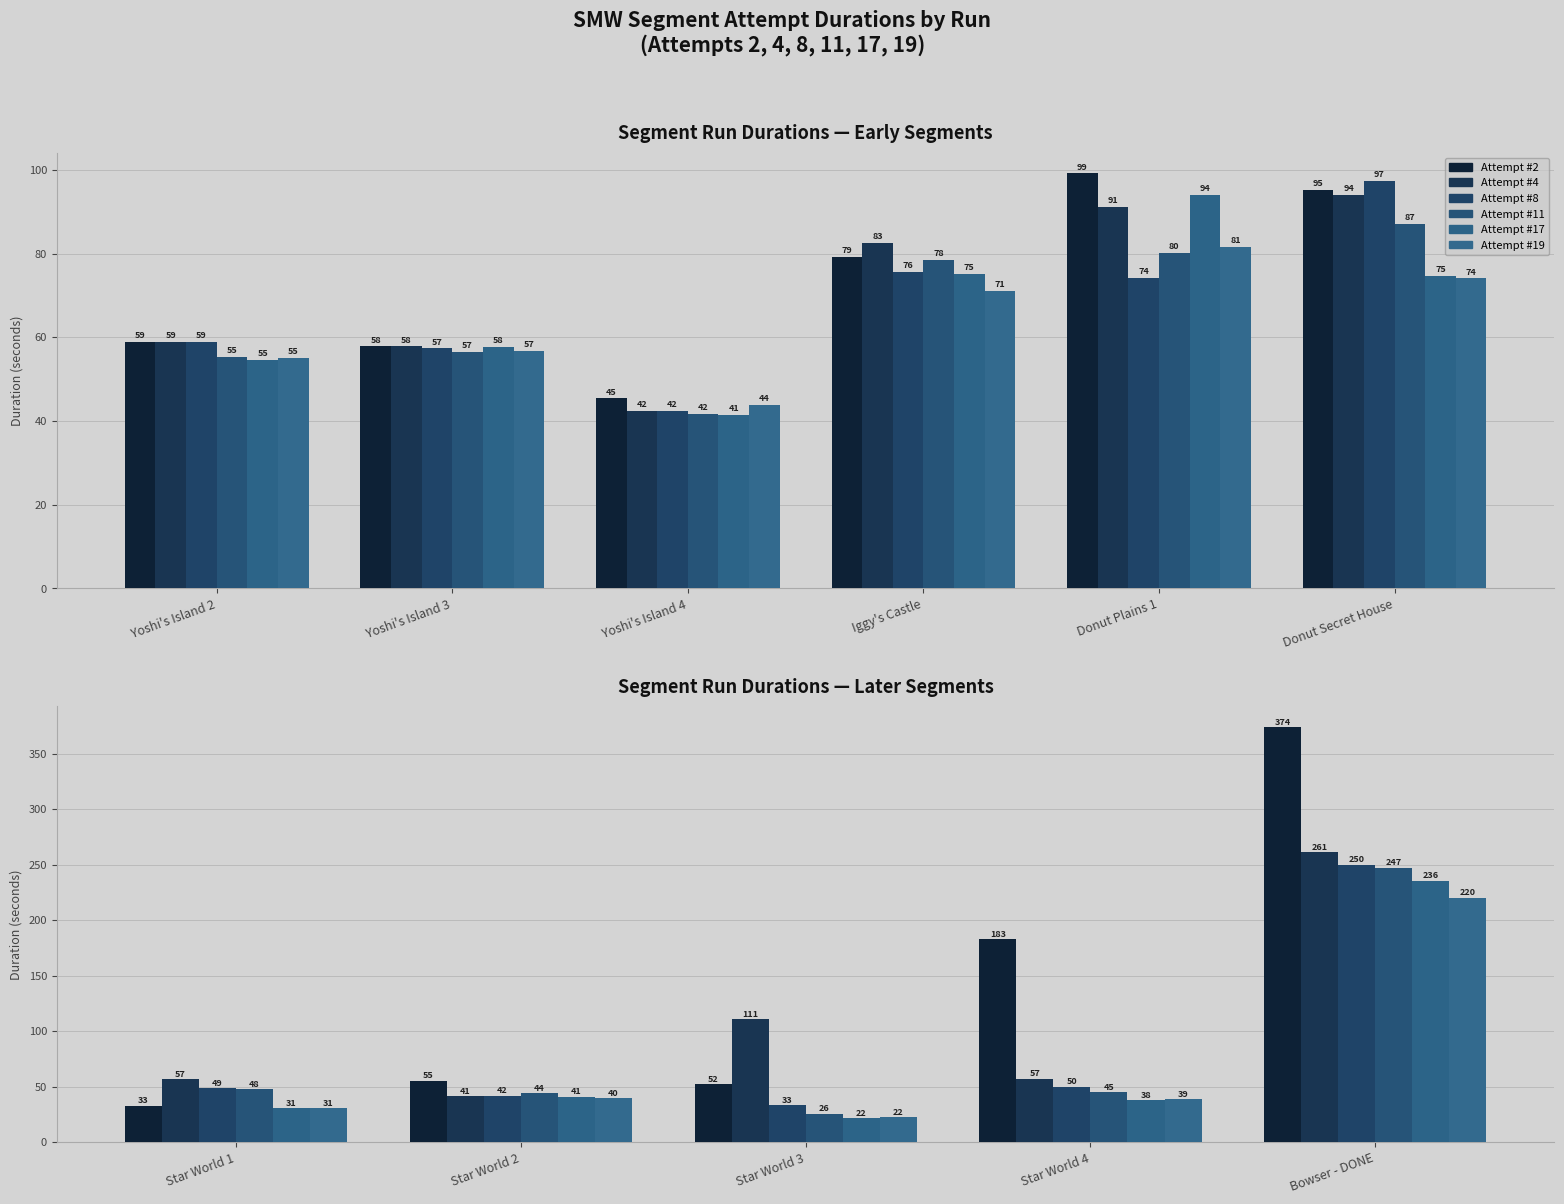

What position from the left is Bowser - DONE?

5